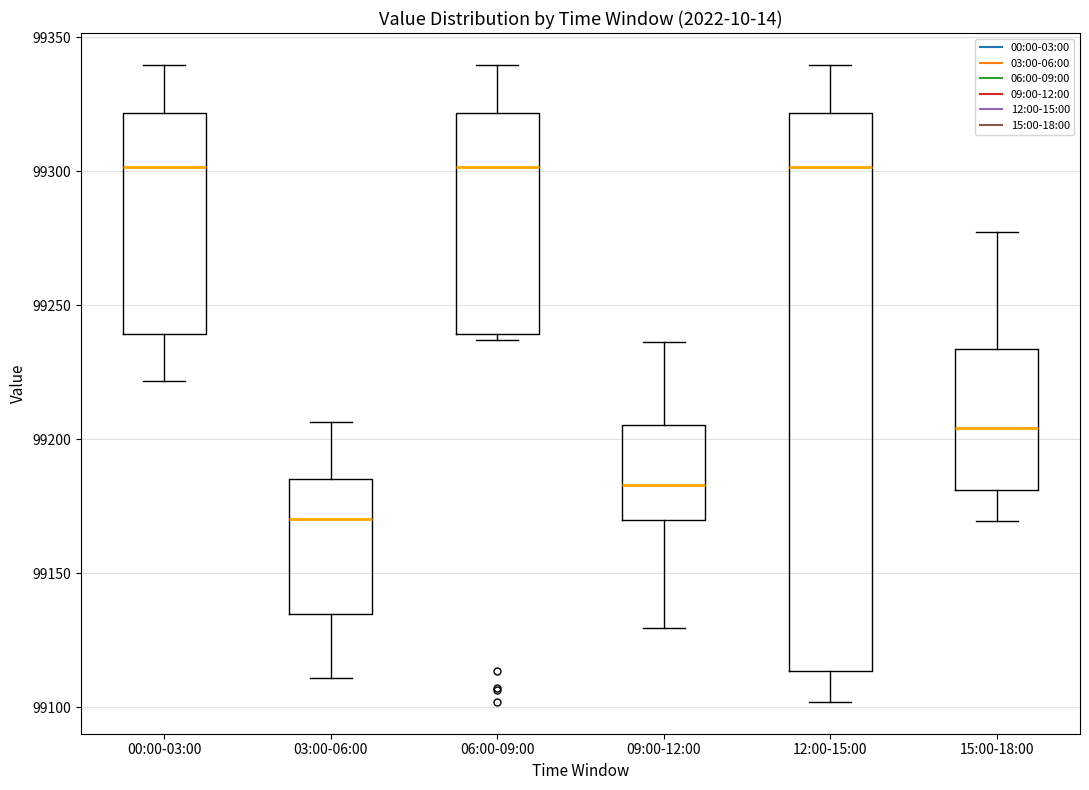

Reading left to right, read every box against the y-axis: the position of its median line, the range the box covers, and the ends of its whiskers. The values are not printed on the chart, so give them approximately, as read against the axis.

00:00-03:00: median 99300, box 99240 to 99320, whiskers 99220 to 99340
03:00-06:00: median 99170, box 99135 to 99185, whiskers 99110 to 99205
06:00-09:00: median 99300, box 99240 to 99320, whiskers 99235 to 99340
09:00-12:00: median 99185, box 99170 to 99205, whiskers 99130 to 99235
12:00-15:00: median 99300, box 99115 to 99320, whiskers 99100 to 99340
15:00-18:00: median 99205, box 99180 to 99235, whiskers 99170 to 99275